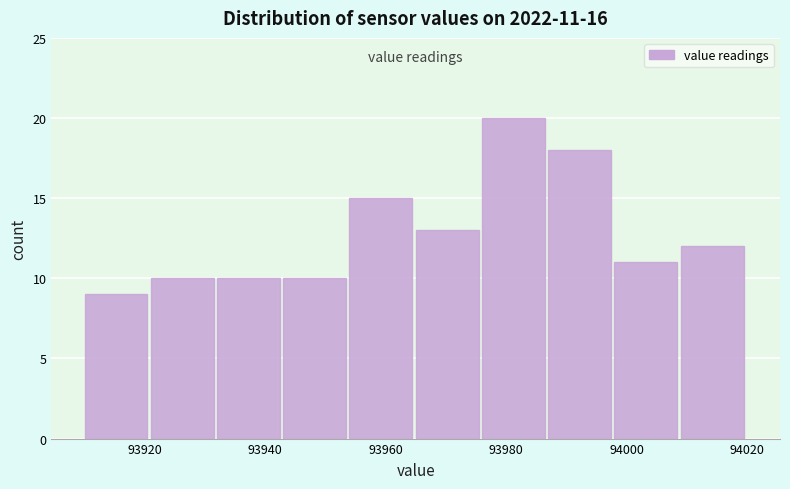

Which range on the x-axis has the tallest bar?

93976 to 93987